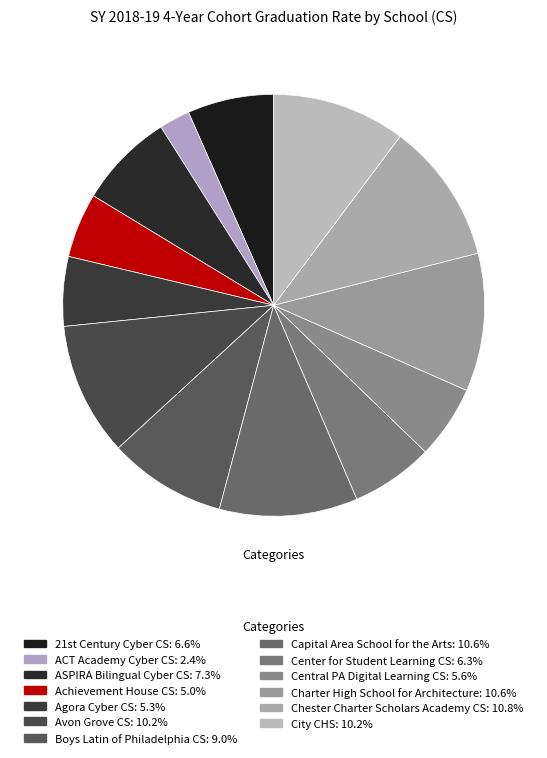

How many slices are in this pie chart?

13